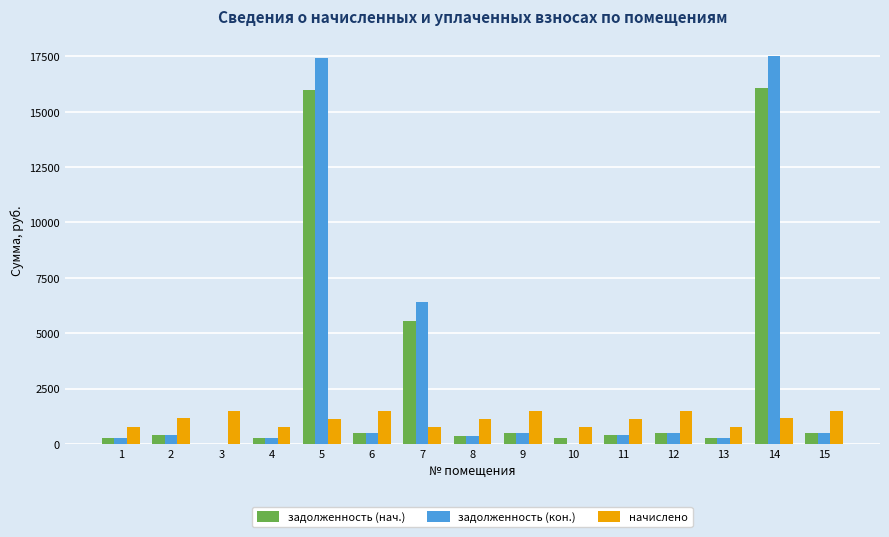

Is the value of начислено at 6 greater than the value of задолженность (нач.) at 9?

Yes